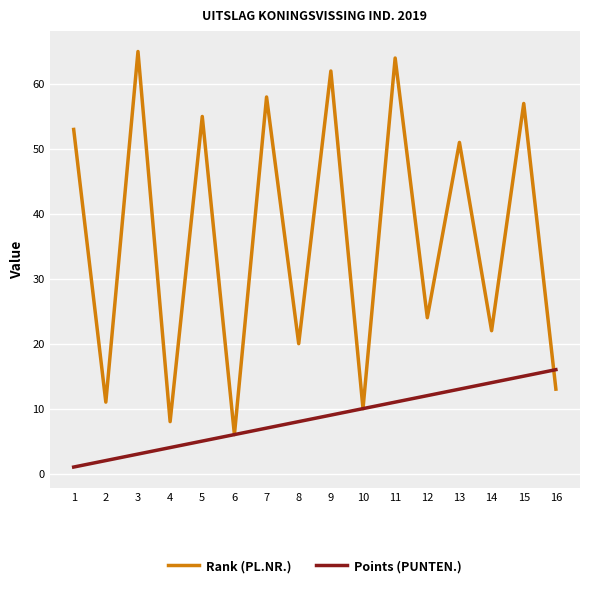

At which category does Rank (PL.NR.) reach its first local peak?

3